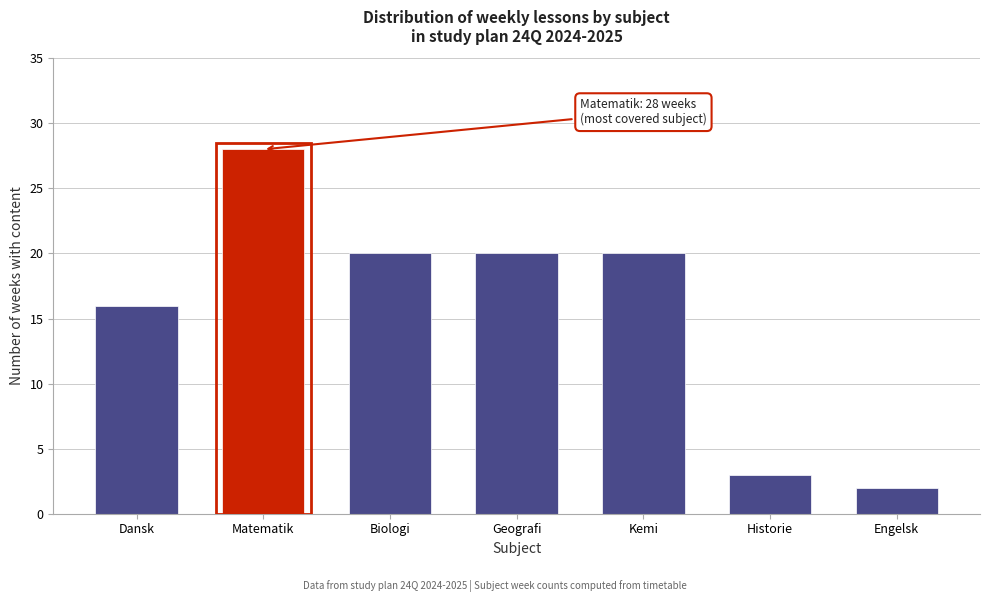

Reading left to right, what are all the values shown in this chart?

Dansk=16	Matematik=28	Biologi=20	Geografi=20	Kemi=20	Historie=3	Engelsk=2